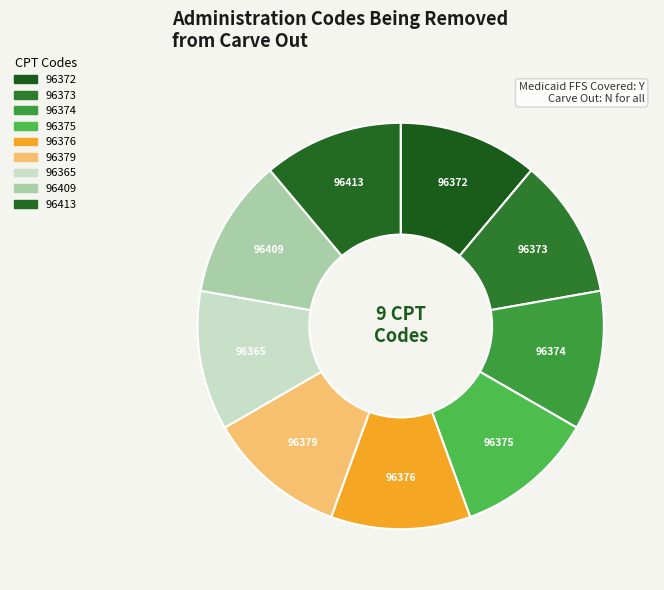

How many slices are in this pie chart?

9